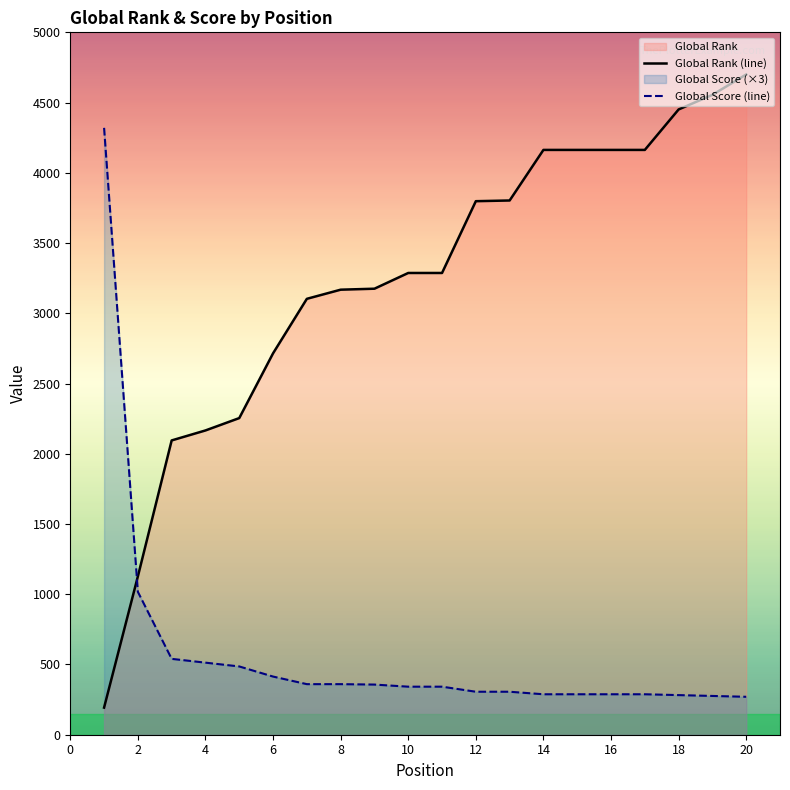

Which has a higher value, 9 or 20?

20